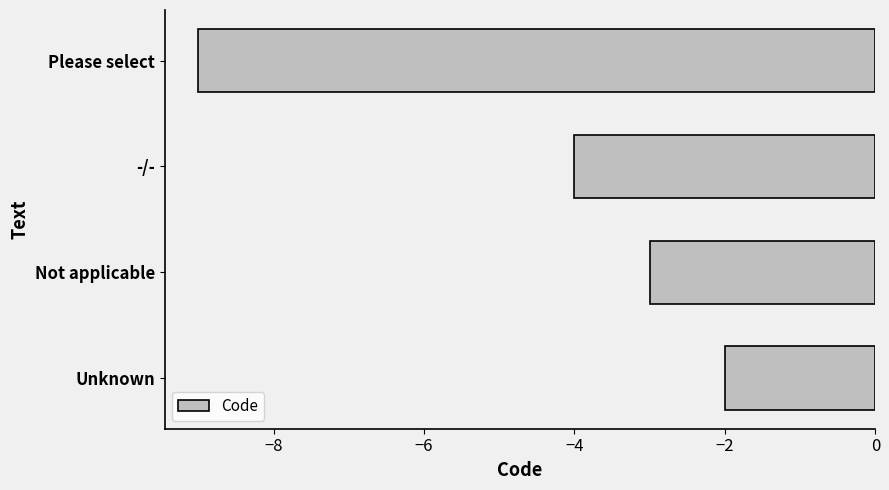

Count the values in the range -4 to -2.

3